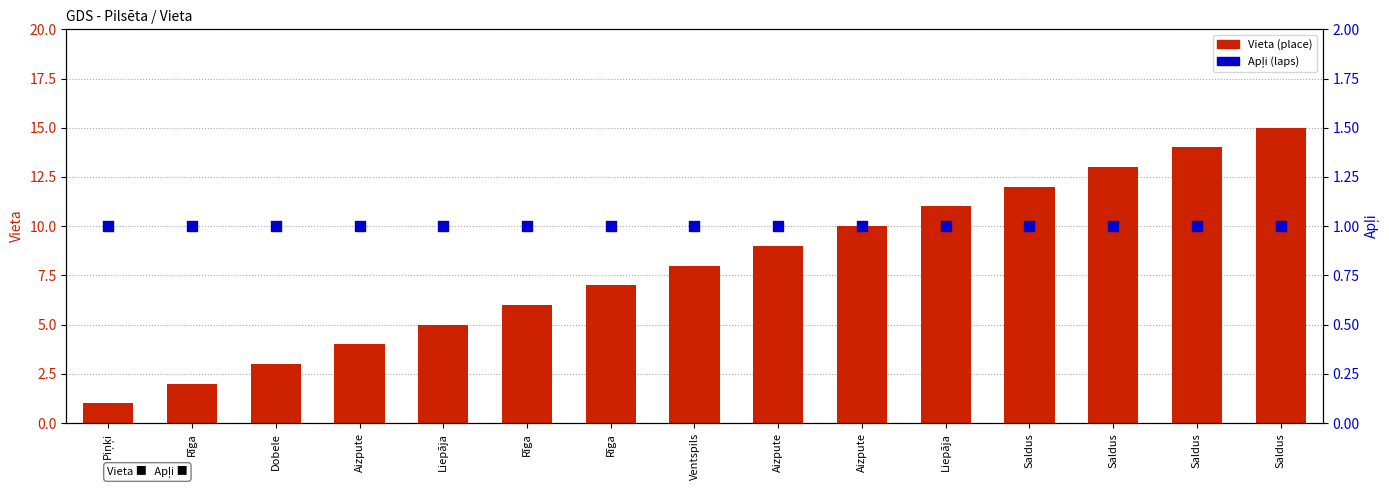

At which category is the sum across all series the highest?

Saldus